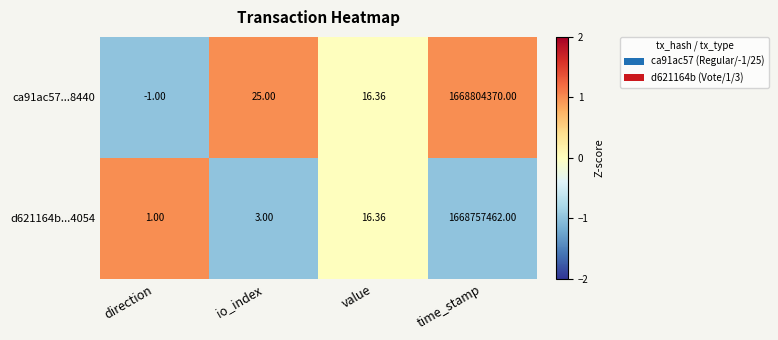

Where is ca91ac57...8440 nearest to the value 834402184?

io_index